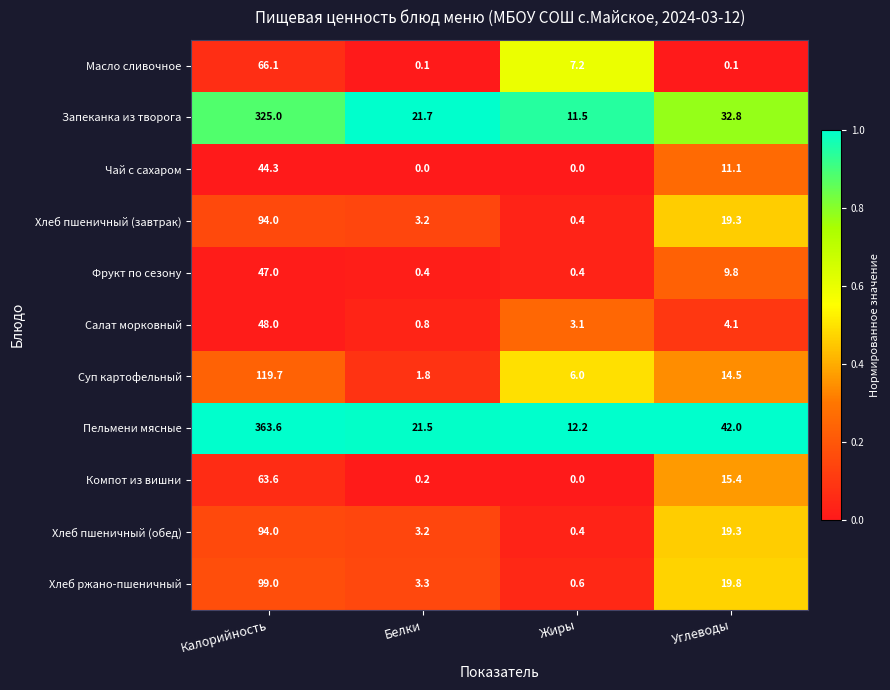

Which series has the largest total across all categories?

Пельмени мясные